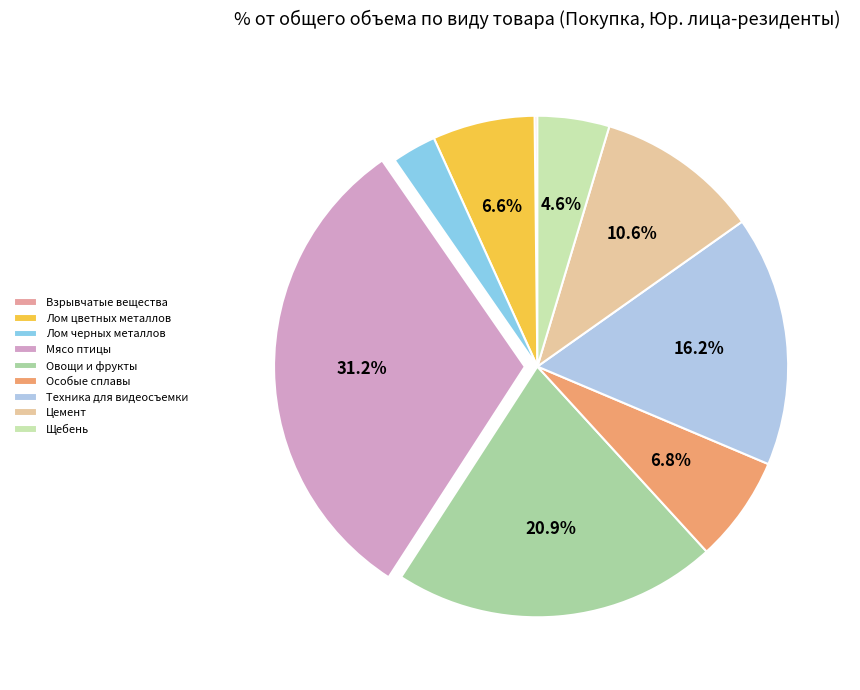

What is the smallest slice in the pie chart?

Взрывчатые вещества